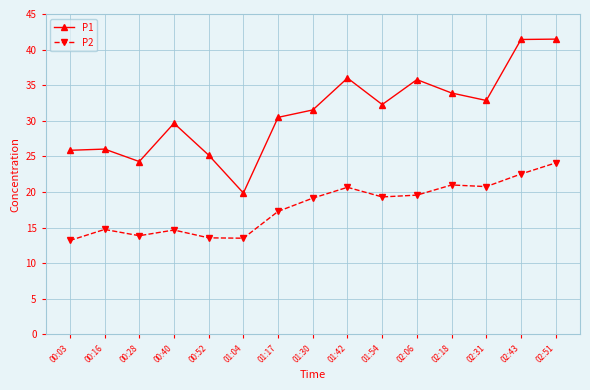

What position from the left is 01:30?

8